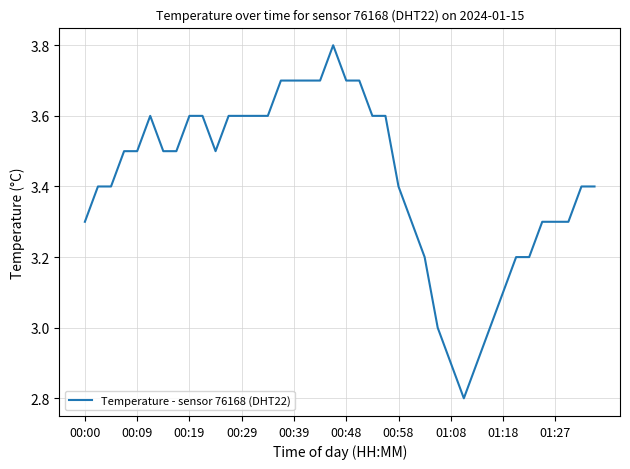

What is the difference between the maximum and minimum values?

1.0